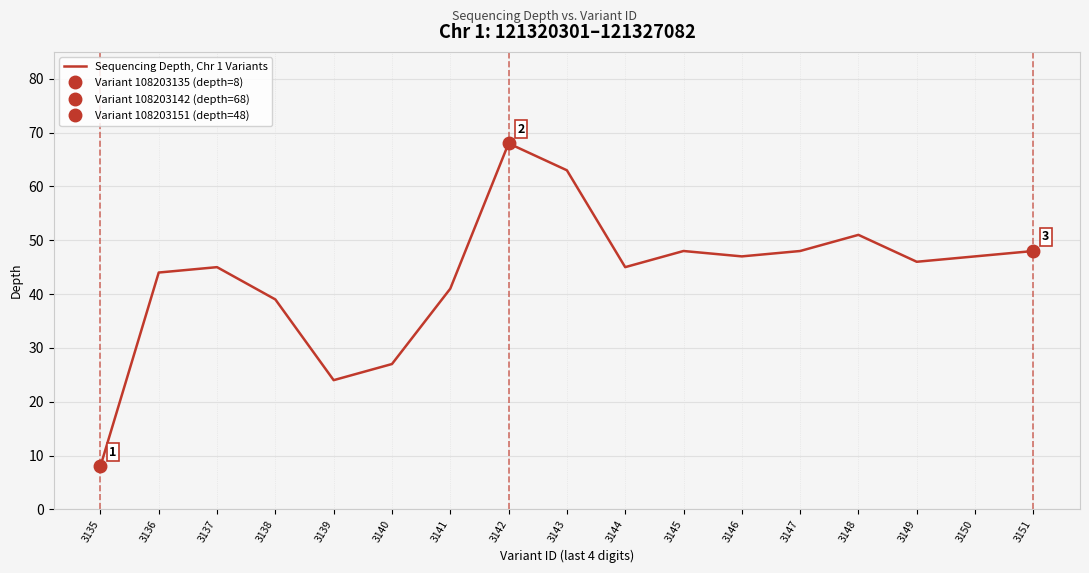

Reading right to left, what are all the values shown in this chart?

3151=48	3150=47	3149=46	3148=51	3147=48	3146=47	3145=48	3144=45	3143=63	3142=68	3141=41	3140=27	3139=24	3138=39	3137=45	3136=44	3135=8